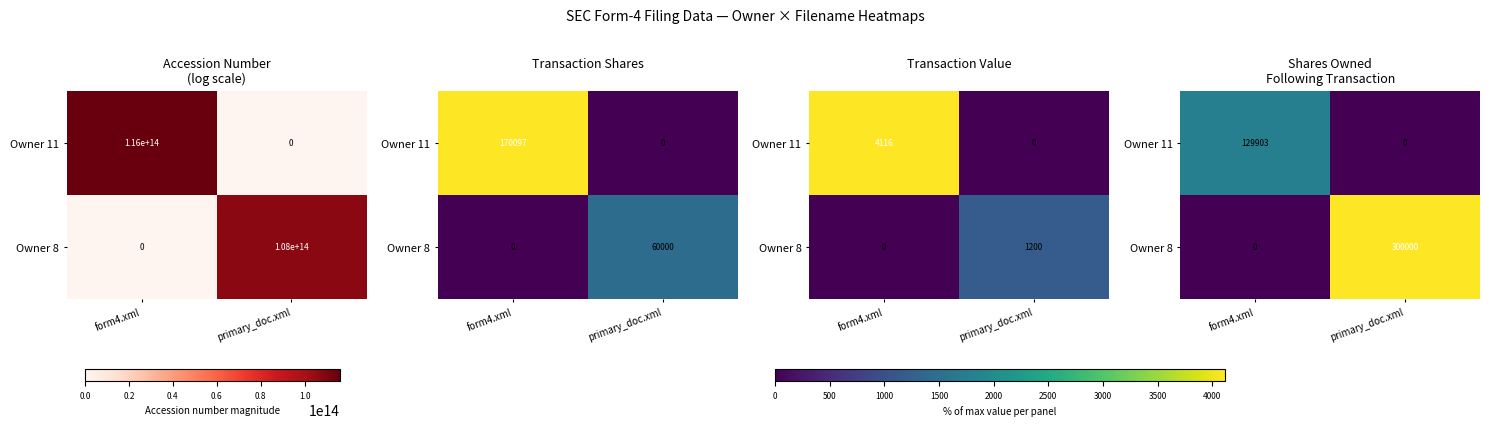

At which category does the chart reach its peak across all series?

primary_doc.xml